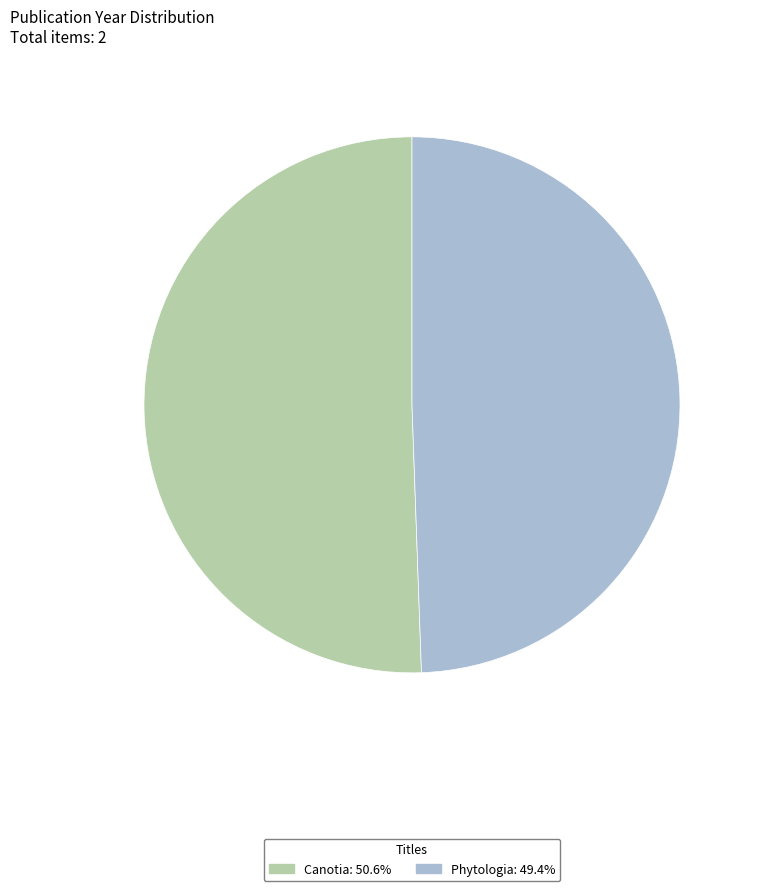

What is the ratio of the value at Phytologia to the value at Canotia?

1.0